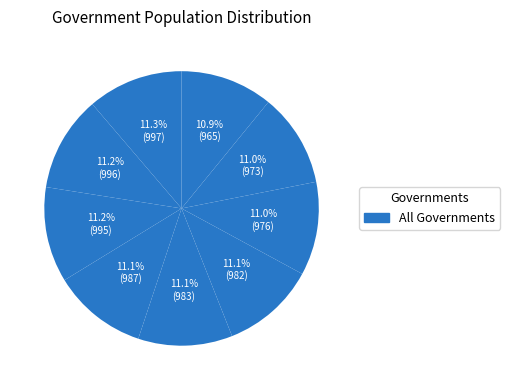

Count the number of slices in the pie.

9